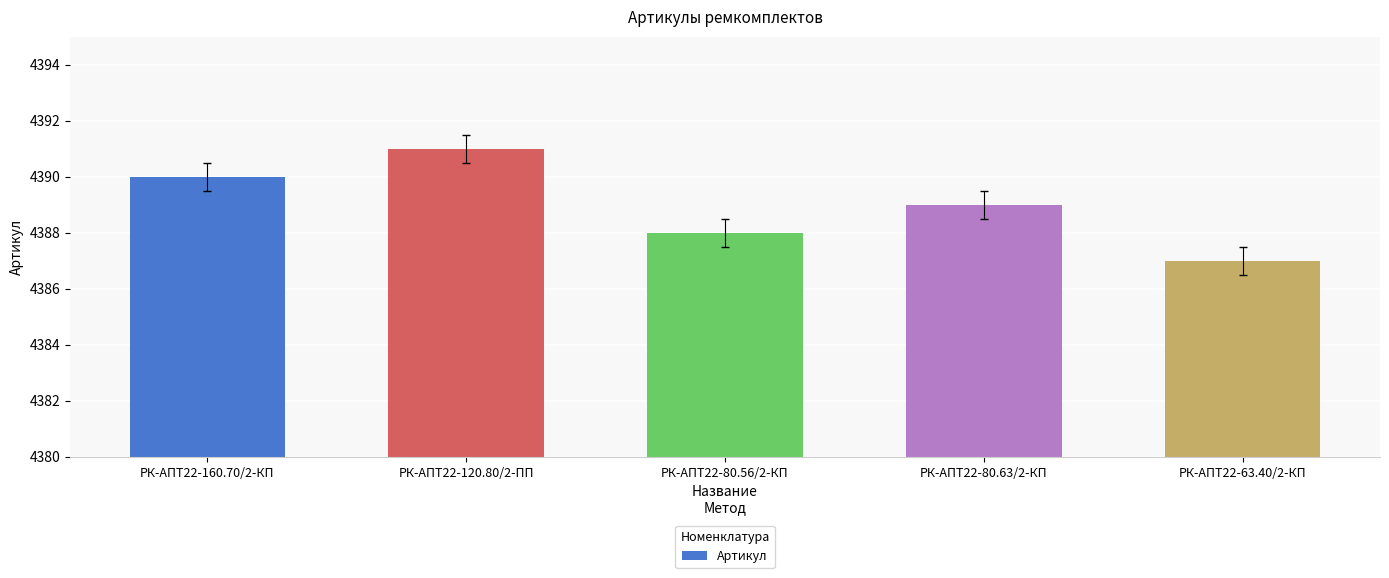

How many bars are there in total?

5